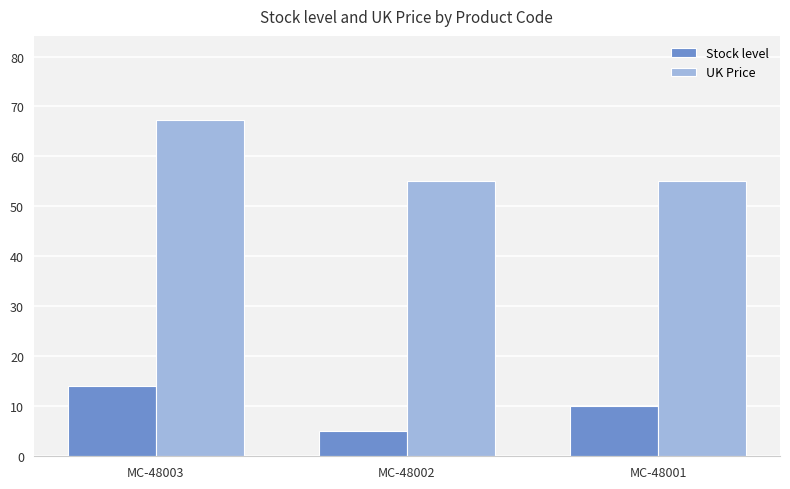

What are all the series names shown in the legend?

Stock level, UK Price